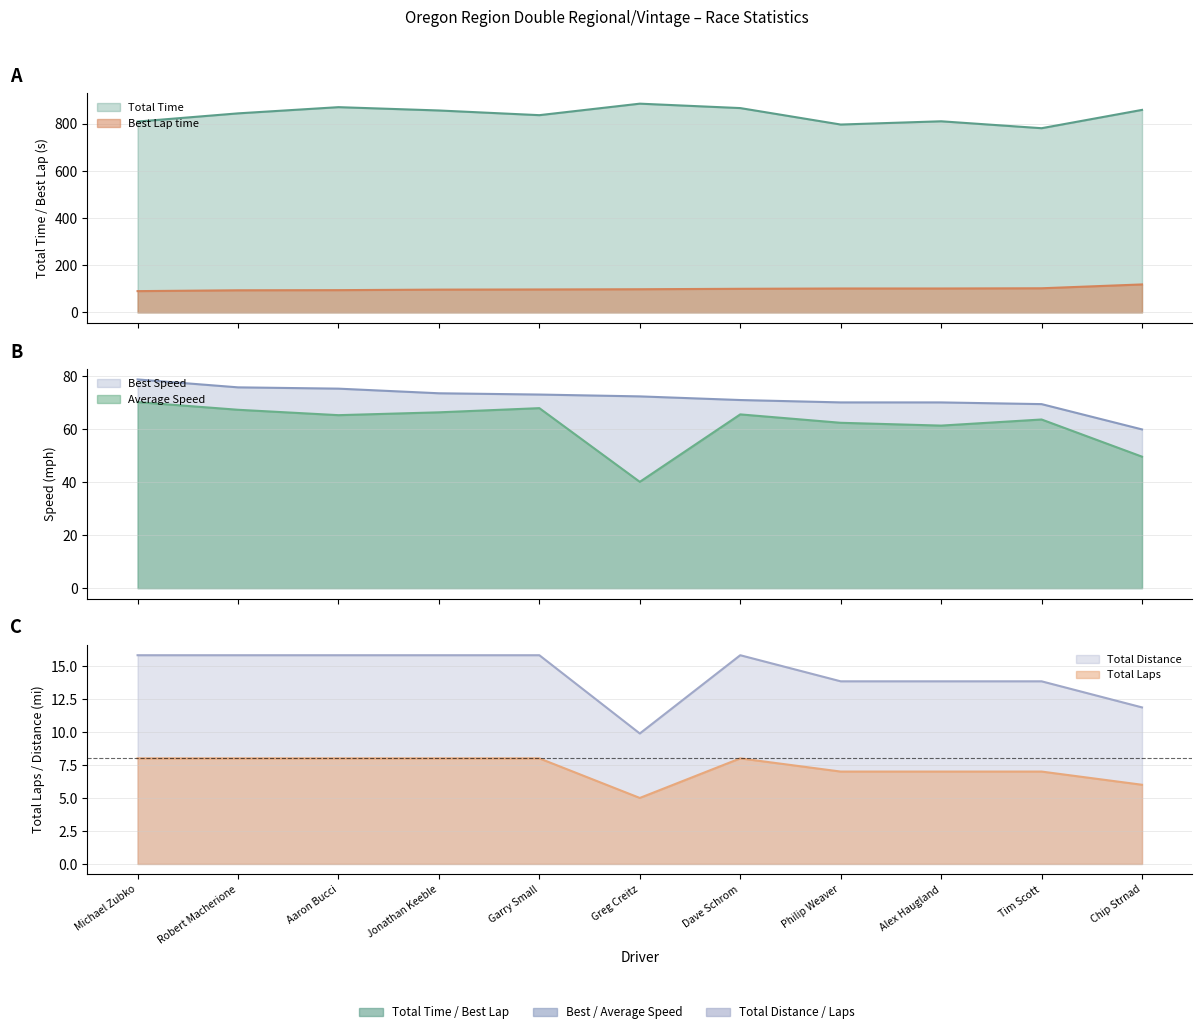

What is the label of the 6th point from the left?

Greg Creitz